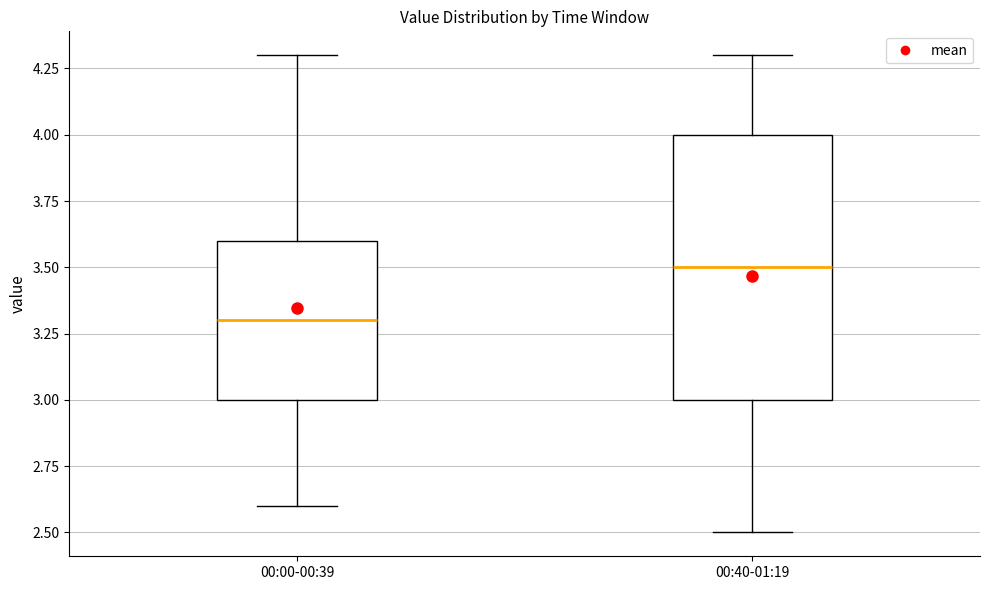

Which box has the lowest median line?

00:00-00:39